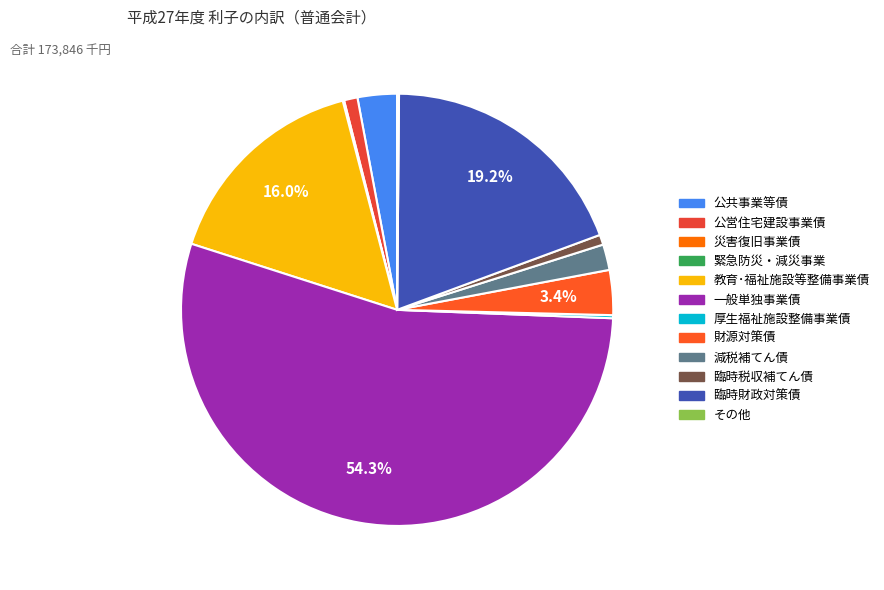

How many segments does this pie chart have?

12